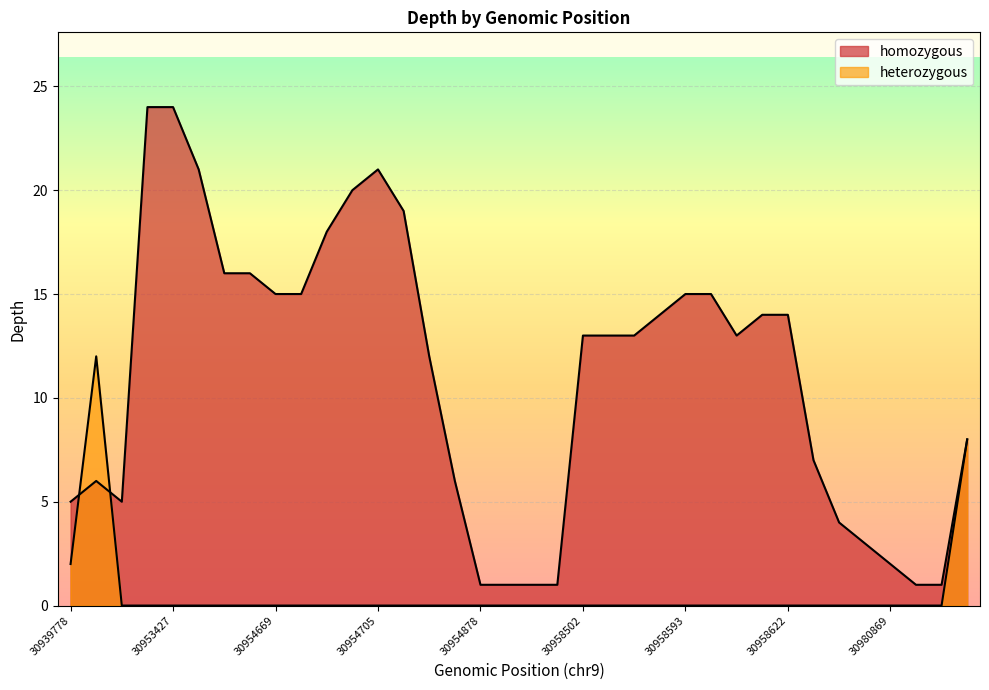

List the labels in order of homozygous value, smallest first.

30954878, 30954901, 30954927, 30958483, 30980893, 30980907, 30980869, 30958655, 30958633, 30939778, 30943950, 30942364, 30954877, 30958627, 30980922, 30954823, 30958502, 30958510, 30958532, 30958608, 30958592, 30958620, 30958622, 30954669, 30954689, 30958593, 30958604, 30954599, 30954650, 30954696, 30954798, 30954701, 30953588, 30954705, 30944098, 30953427